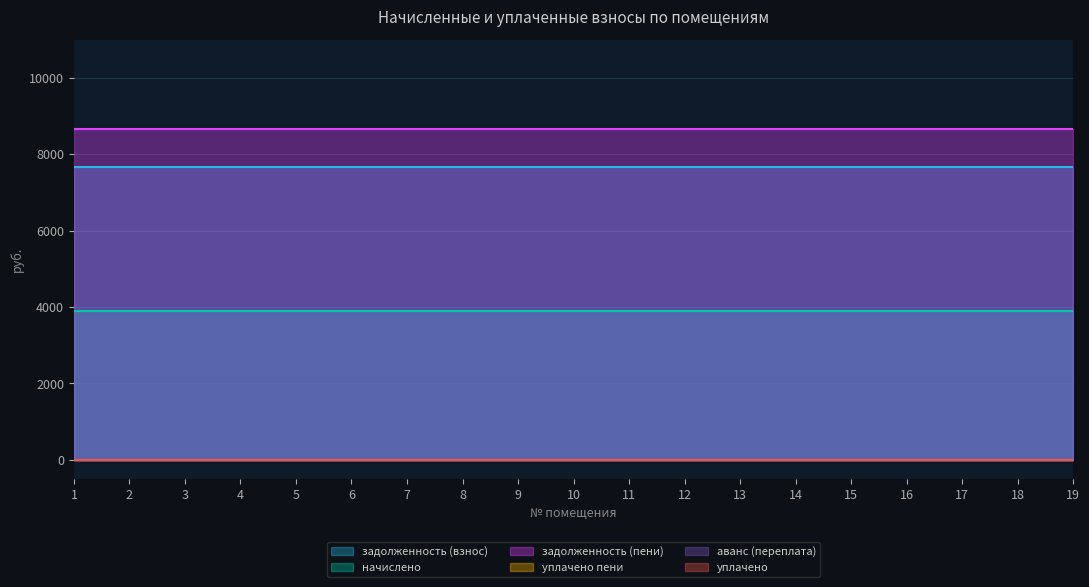

Reading right to left, list all the values displayed in this chart.

задолженность (взнос): 7675.5	7675.5	7675.5	7675.5	7675.5	7675.5	7675.5	7675.5	7675.5	7675.5	7675.5	7675.5	7675.5	7675.5	7675.5	7675.5	7675.5	7675.5	7675.5
начислено: 3900.0	3900.0	3900.0	3900.0	3900.0	3900.0	3900.0	3900.0	3900.0	3900.0	3900.0	3900.0	3900.0	3900.0	3900.0	3900.0	3900.0	3900.0	3900.0
задолженность (пени): 8650.5	8650.5	8650.5	8650.5	8650.5	8650.5	8650.5	8650.5	8650.5	8650.5	8650.5	8650.5	8650.5	8650.5	8650.5	8650.5	8650.5	8650.5	8650.5
уплачено пени: 0.0	0.0	0.0	0.0	0.0	0.0	0.0	0.0	0.0	0.0	0.0	0.0	0.0	0.0	0.0	0.0	0.0	0.0	0.0
аванс (переплата): 0.0	0.0	0.0	0.0	0.0	0.0	0.0	0.0	0.0	0.0	0.0	0.0	0.0	0.0	0.0	0.0	0.0	0.0	0.0
уплачено: 0.0	0.0	0.0	0.0	0.0	0.0	0.0	0.0	0.0	0.0	0.0	0.0	0.0	0.0	0.0	0.0	0.0	0.0	0.0